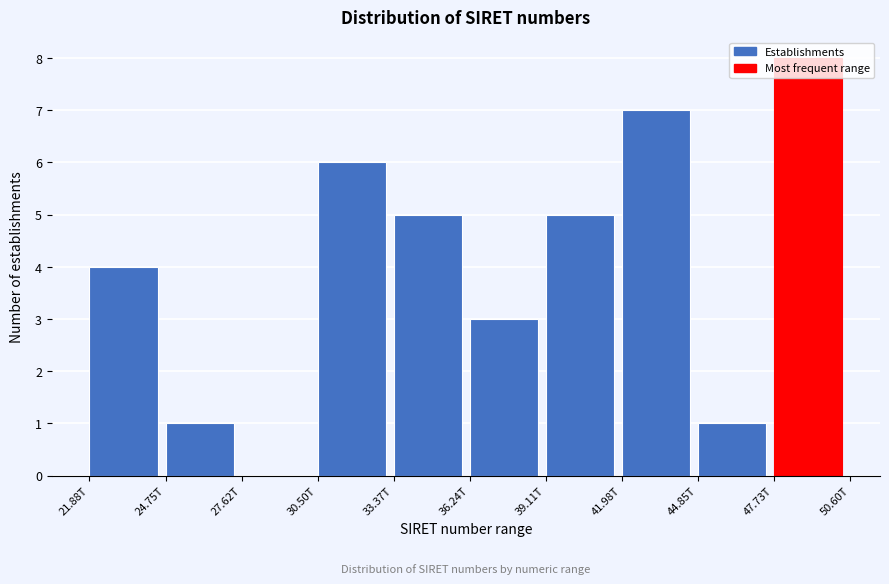

What is the change in value from 33.37T to 44.85T?

-4